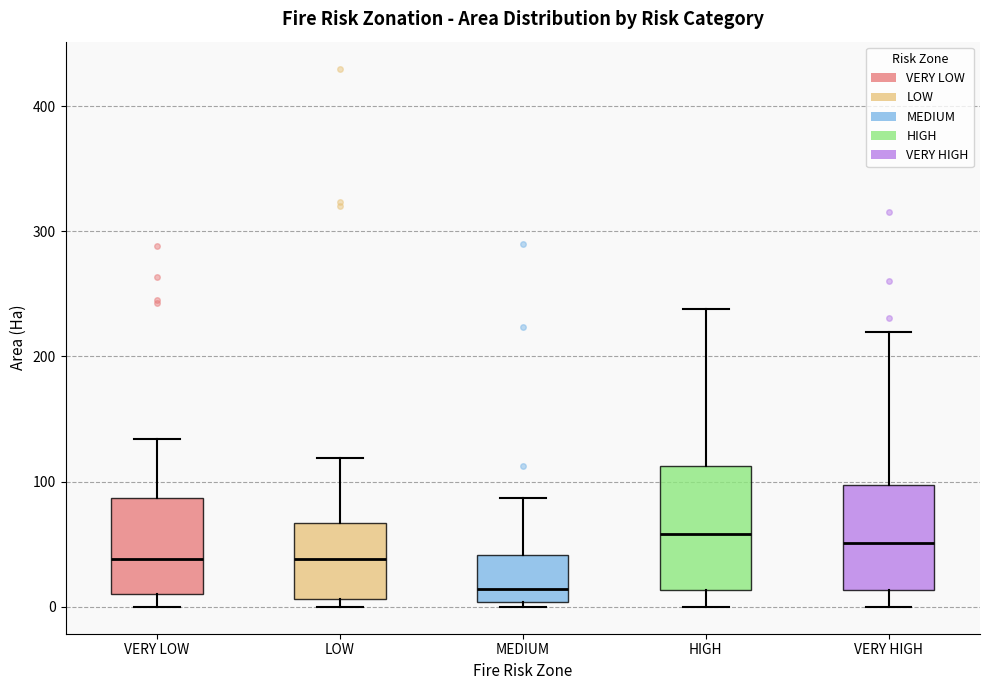

Where is the upper edge of the box for VERY HIGH on the y-axis? The values are not printed on the chart, so give them approximately, as read against the axis.

100